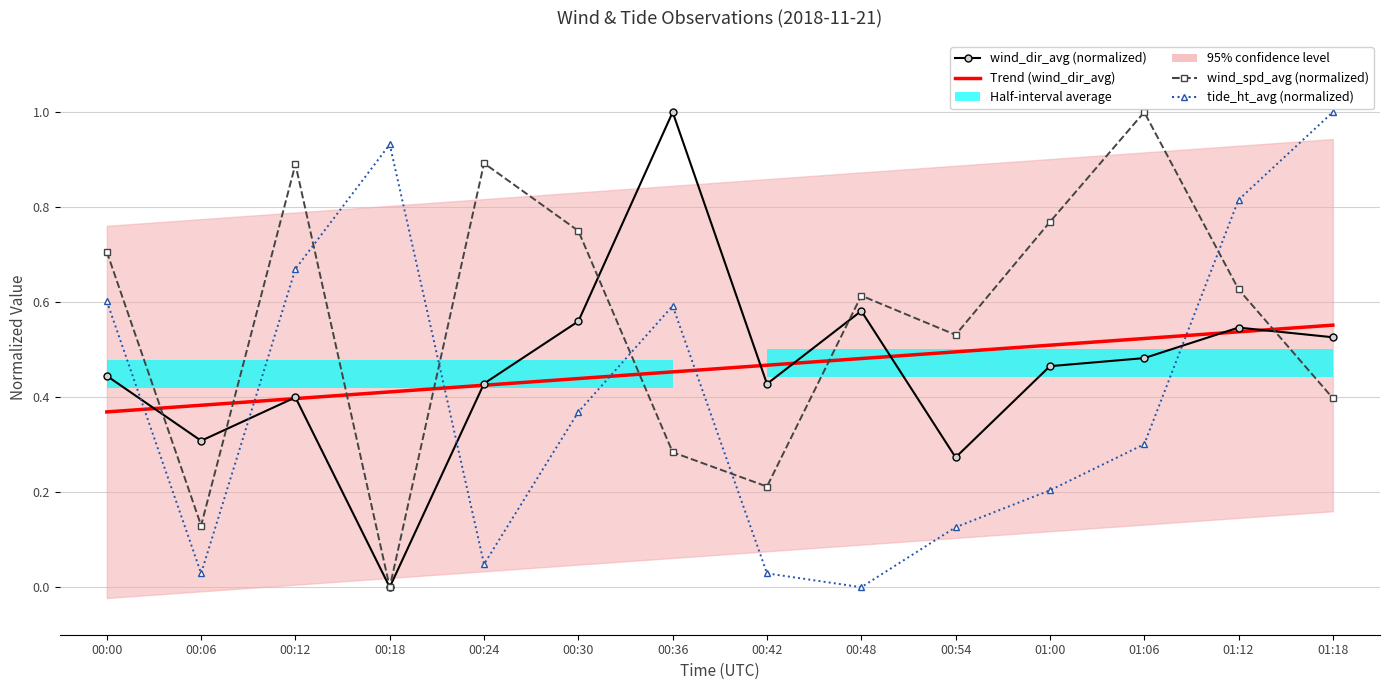

The value of wind_spd_avg (normalized) at 00:30 is 1.0. True or false?

False